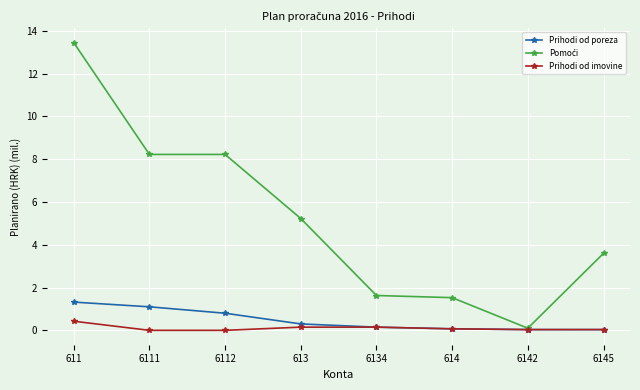

What is the label of the 2nd point from the right?

6142